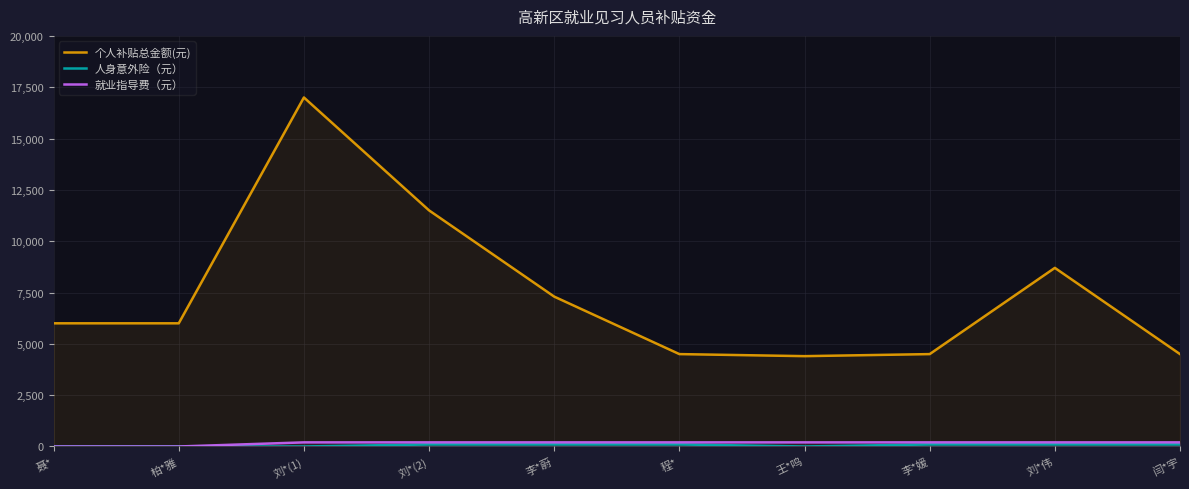

Which label corresponds to the largest value in the chart?

刘*(1)